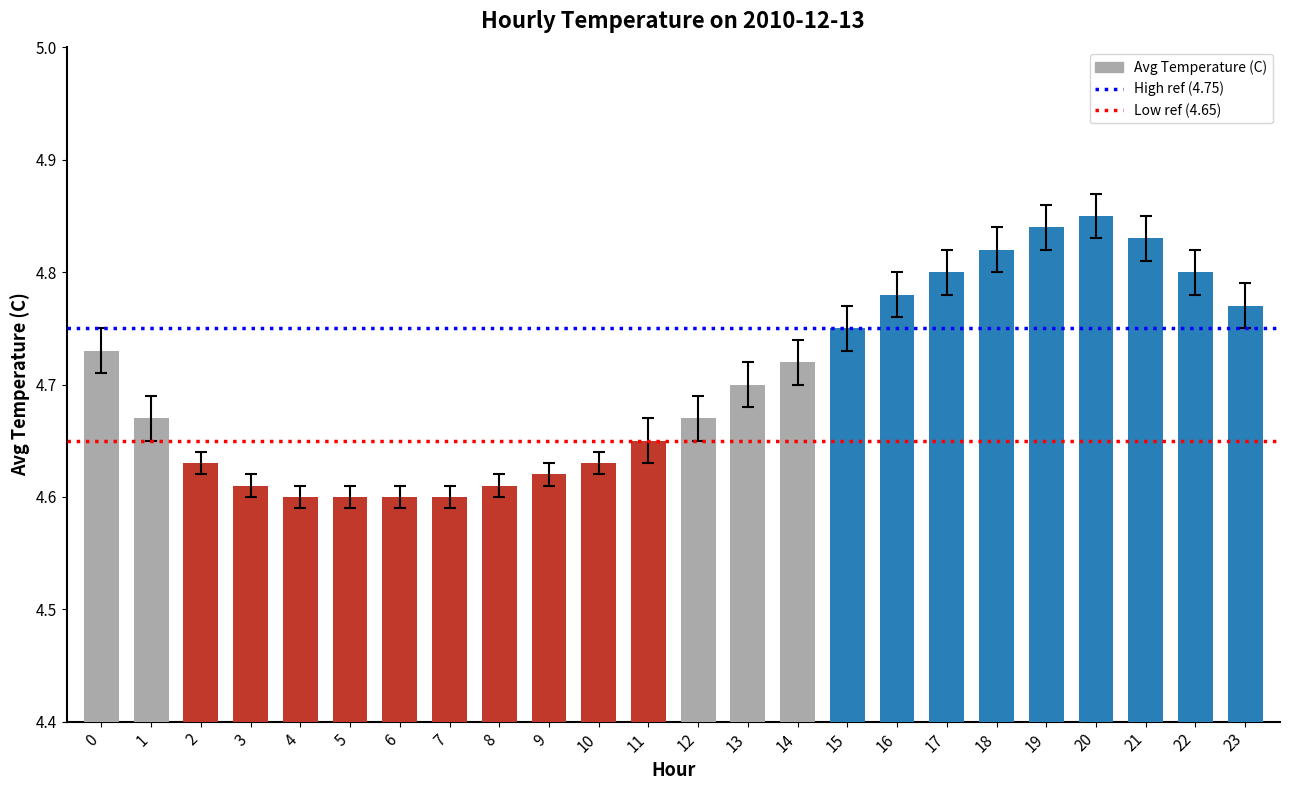

How many values are between 4 and 5?

24